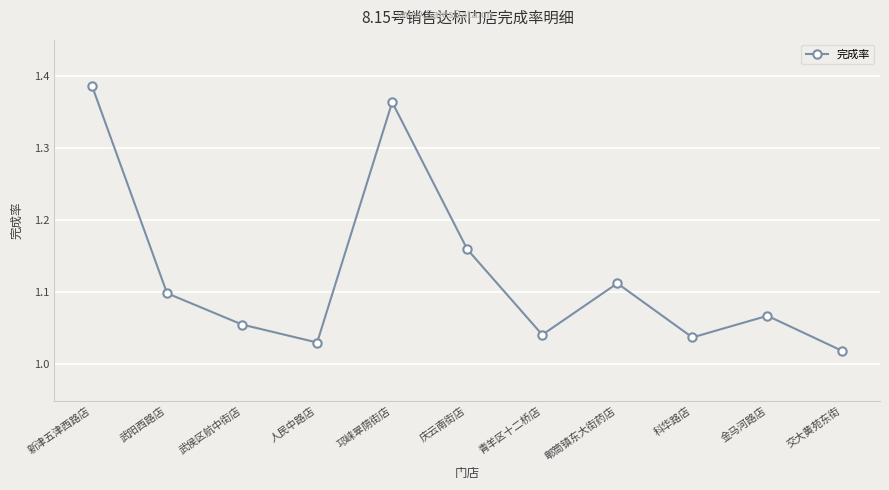

Which has a higher value, 科华路店 or 武侯区航中街店?

武侯区航中街店